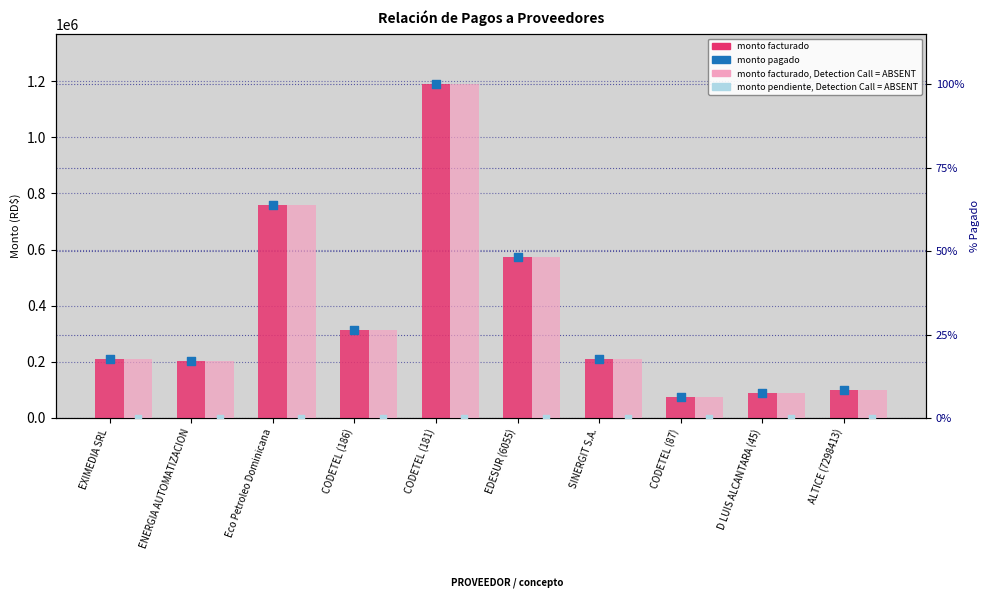

At how many categories does at least one series exceed 810383?

1